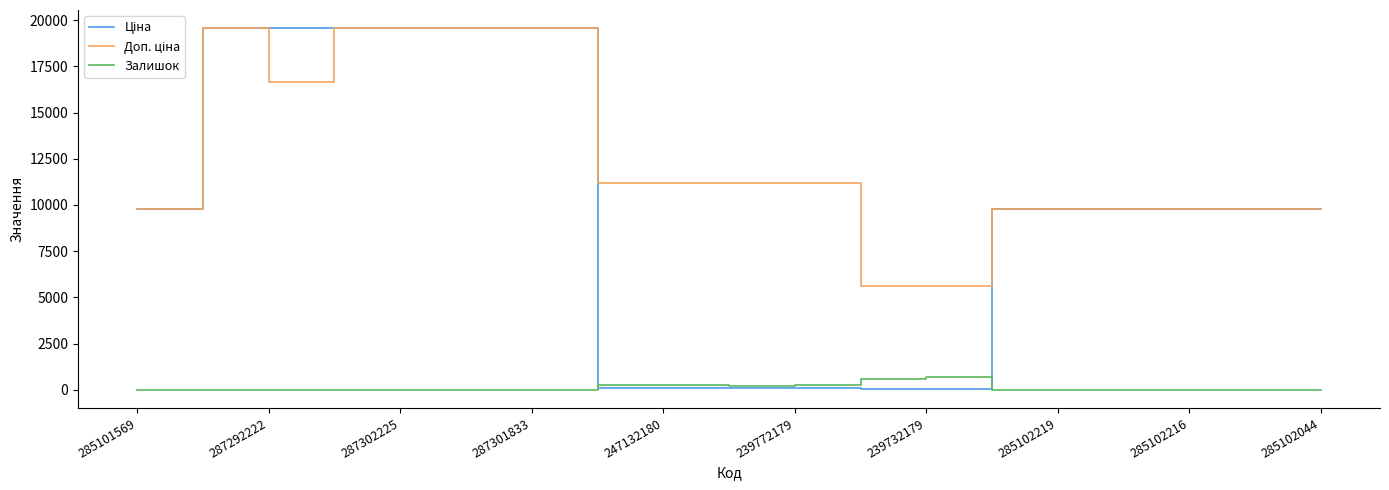

What is the greatest value displayed?

19564.9